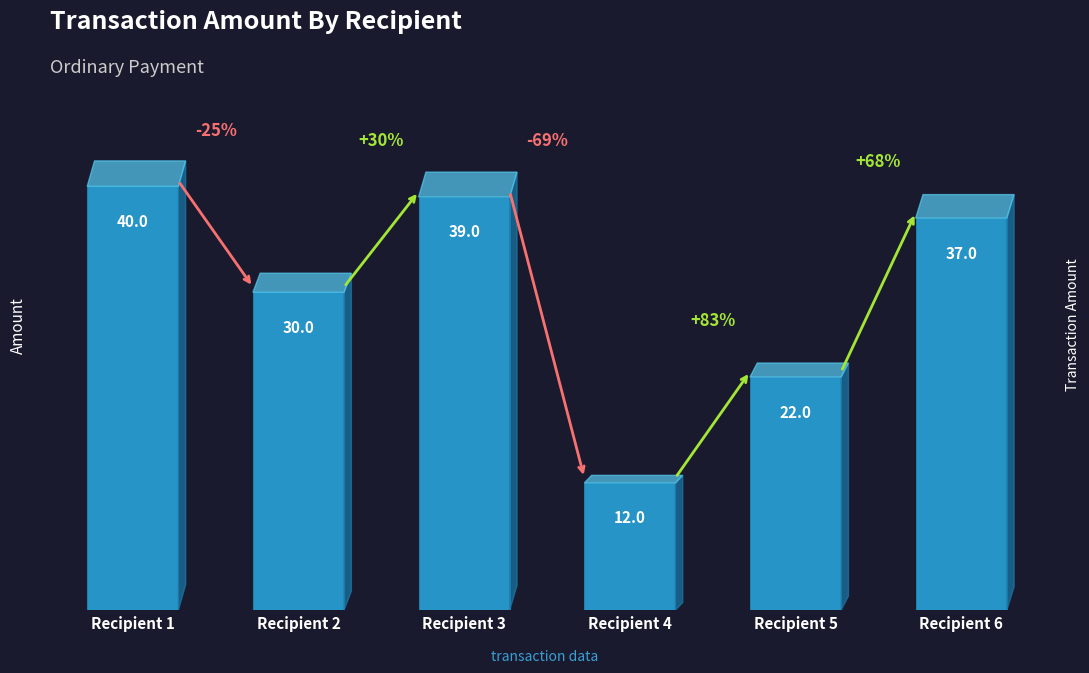

List the labels in order of value, largest first.

Recipient 1, Recipient 3, Recipient 6, Recipient 2, Recipient 5, Recipient 4